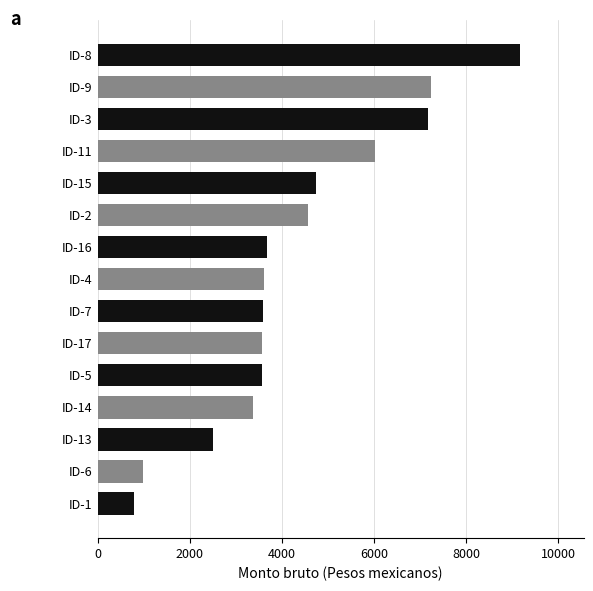

Is it true that the value at ID-17 is 5755.3?

False